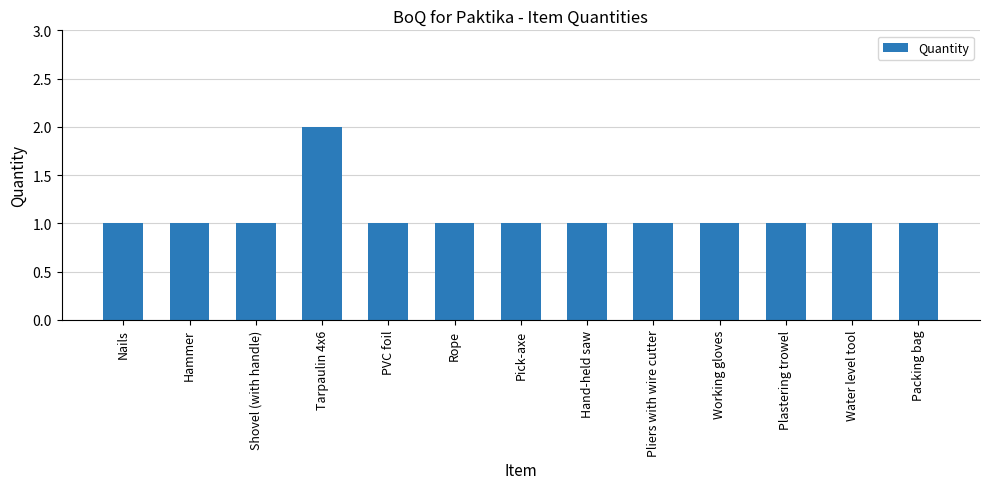

What is the sum of the values at Nails and Hammer?

2